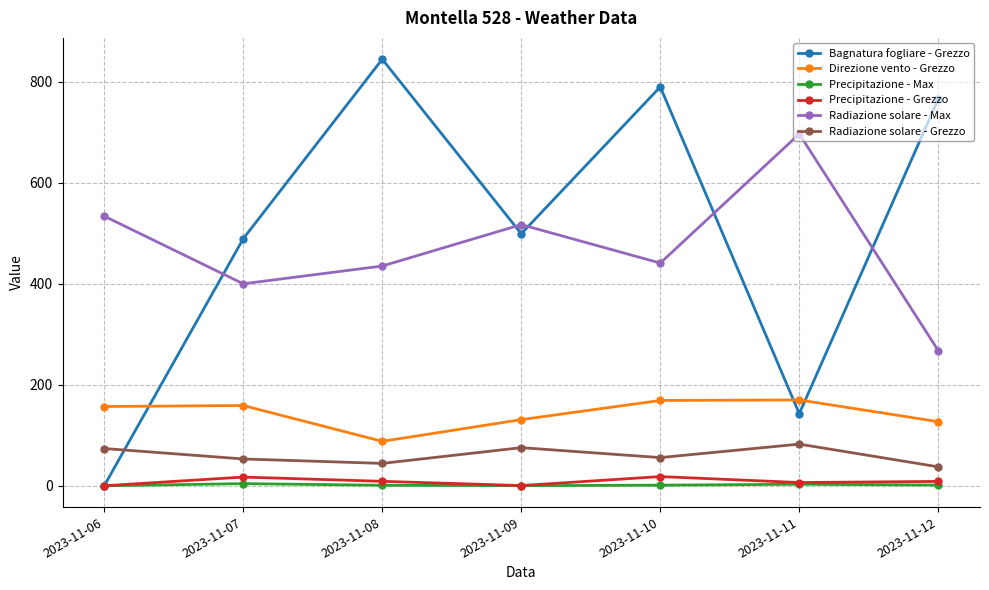

True or false: Direzione vento - Grezzo and Radiazione solare - Grezzo cross at least once.

False